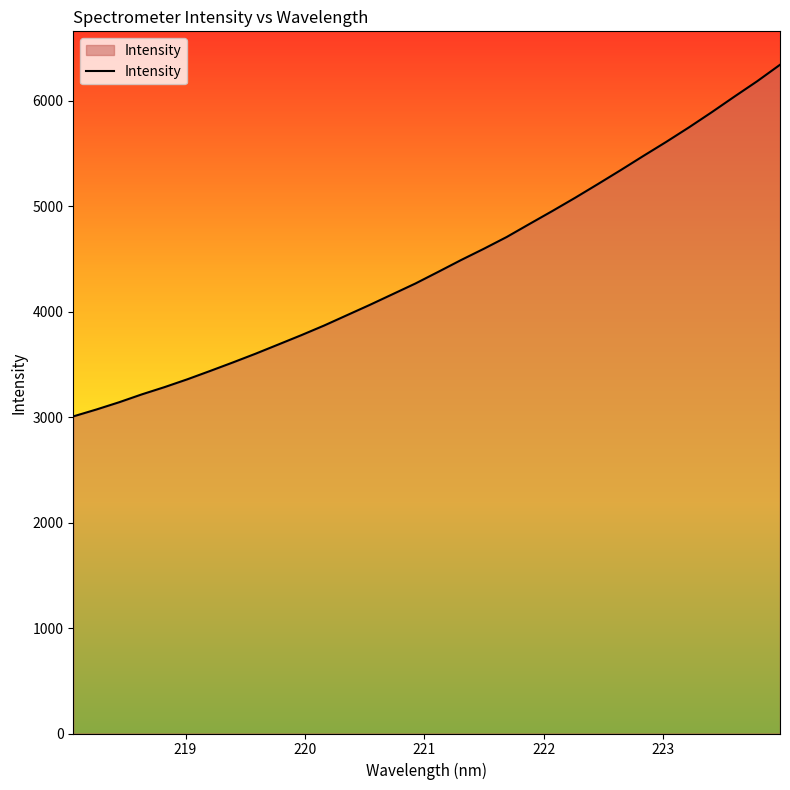

What is the difference between the maximum and minimum values?

3333.8